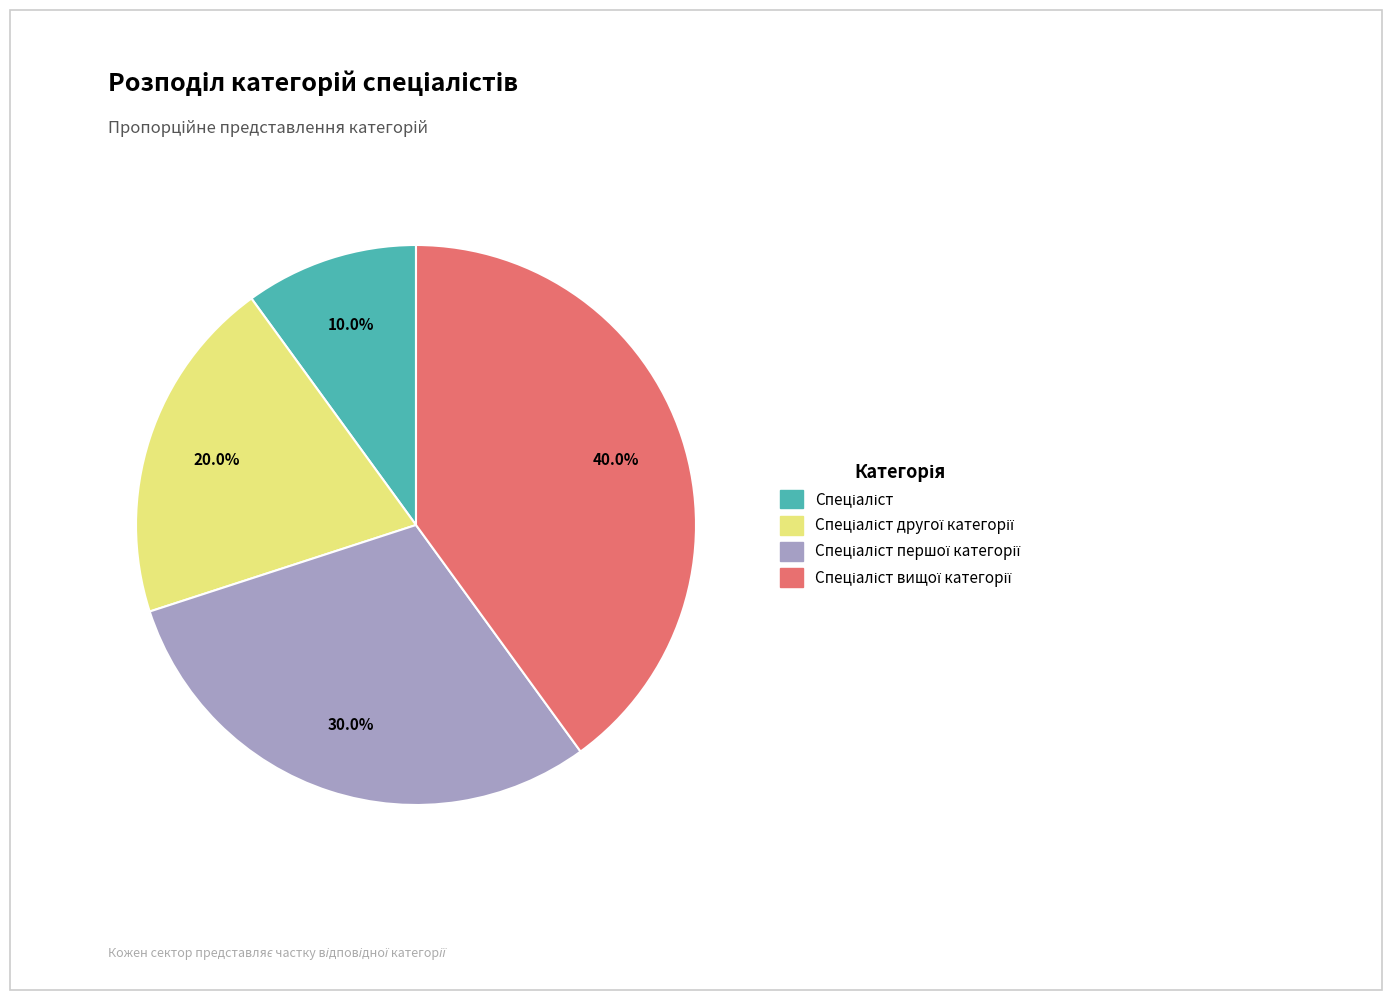

Is there any slice that represents more than half of the pie?

No